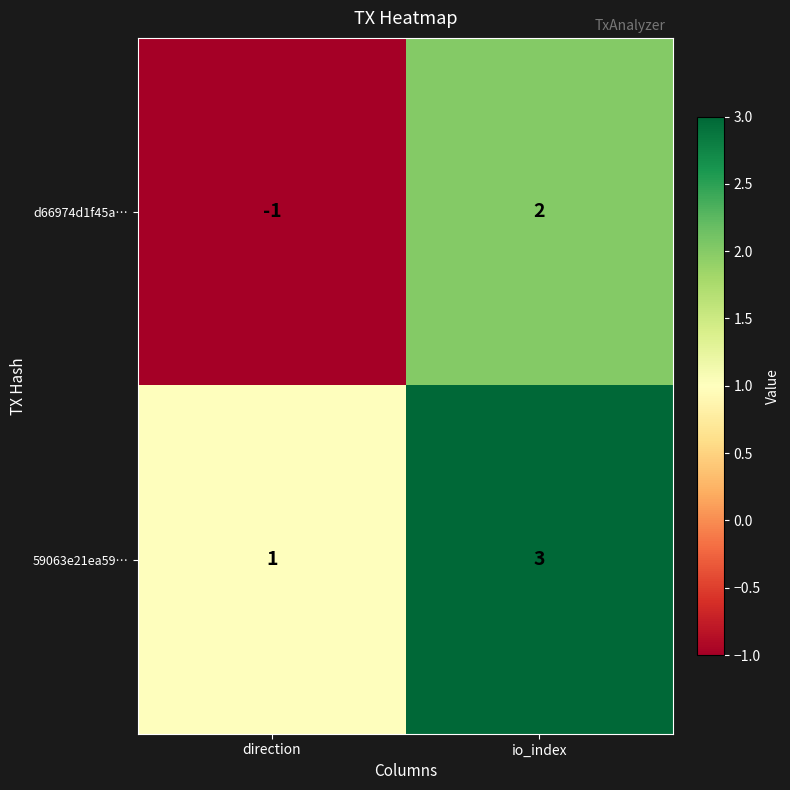

At which category is the sum across all series the highest?

io_index